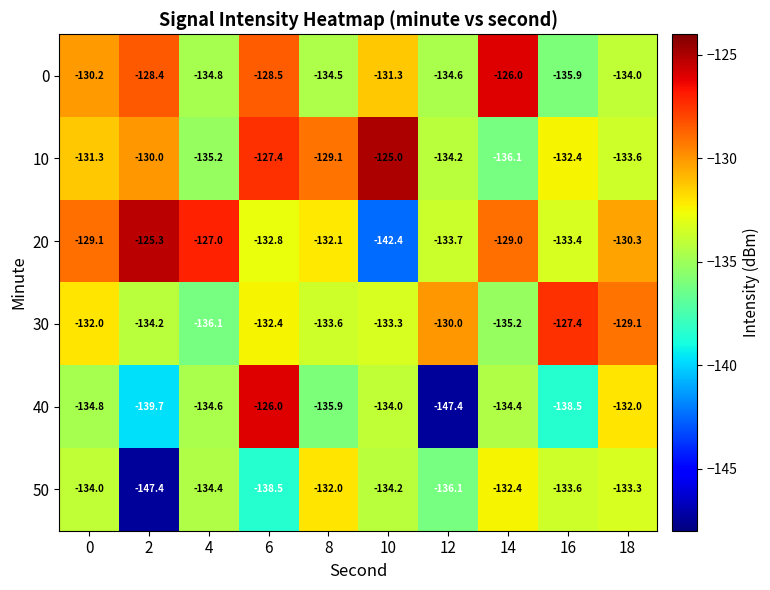

At which label is 50 closest to -139?

6